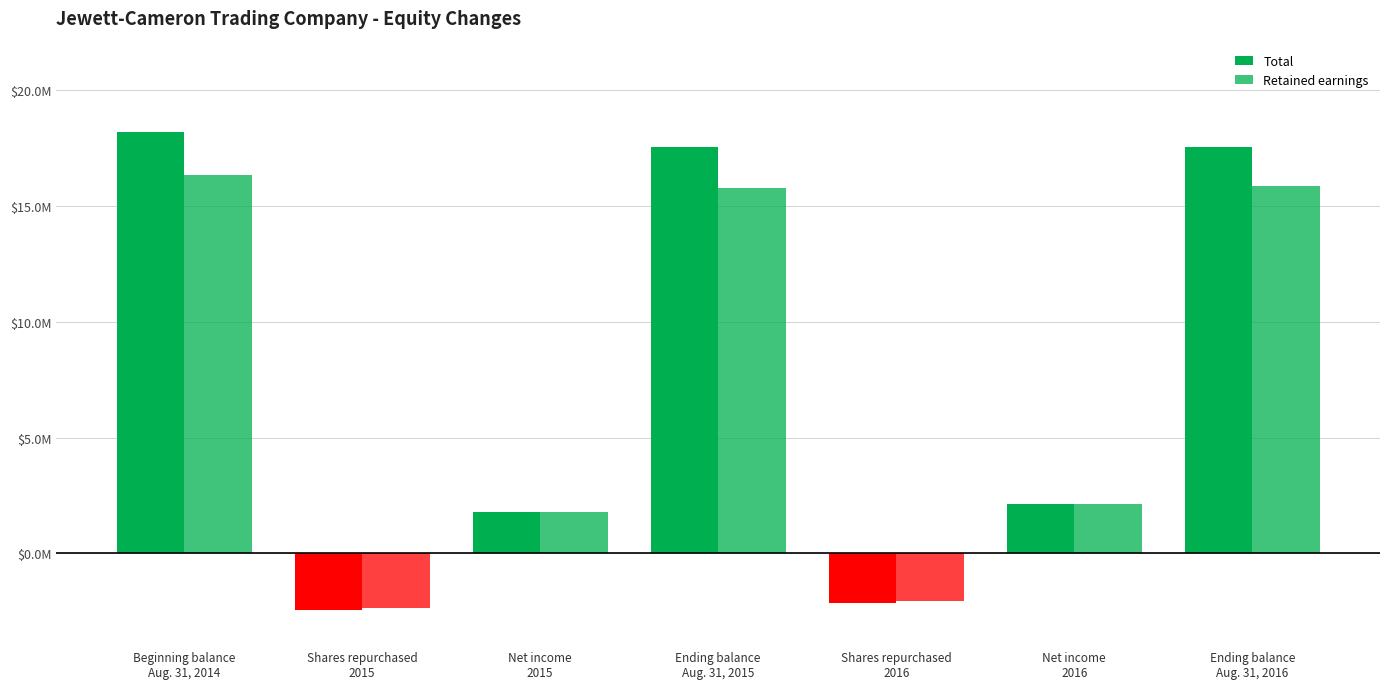

Which has a higher value, Net income
2015 or Shares repurchased
2015?

Net income
2015